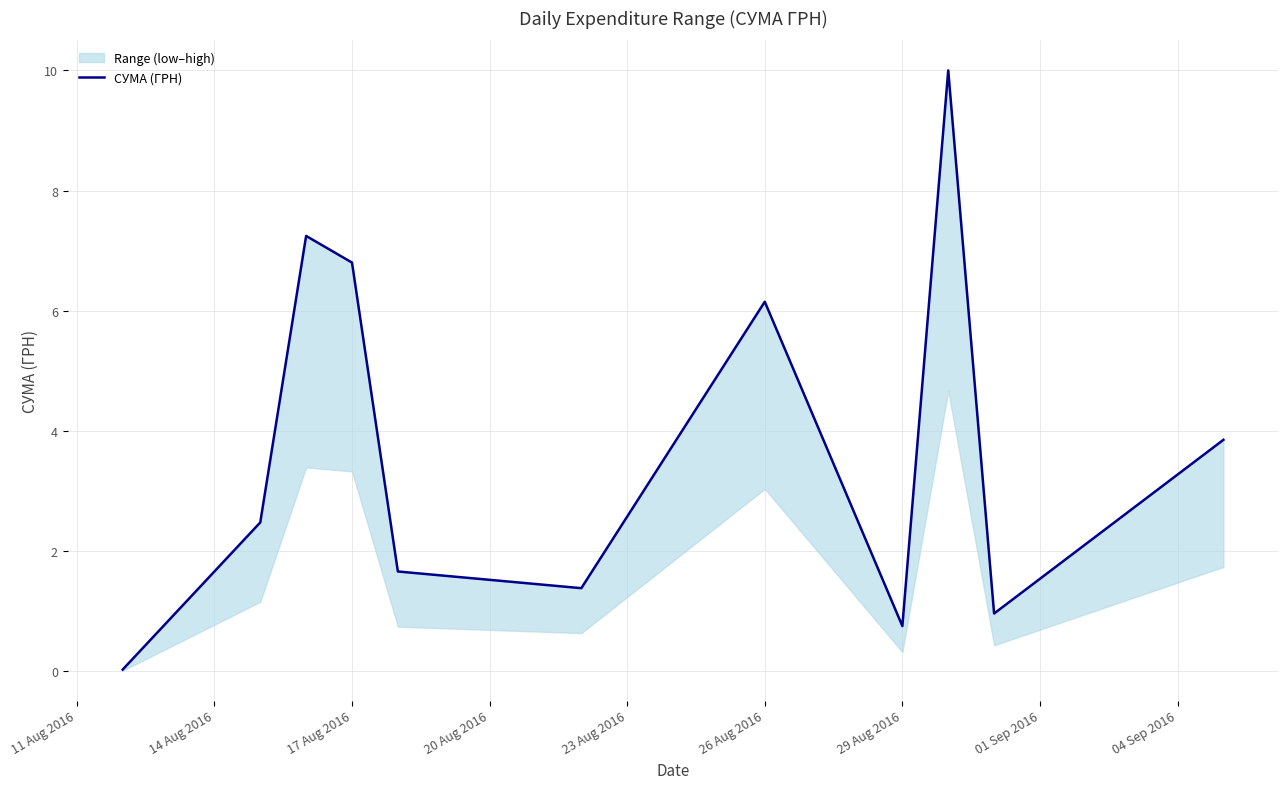

What is the greatest value displayed?

10.0